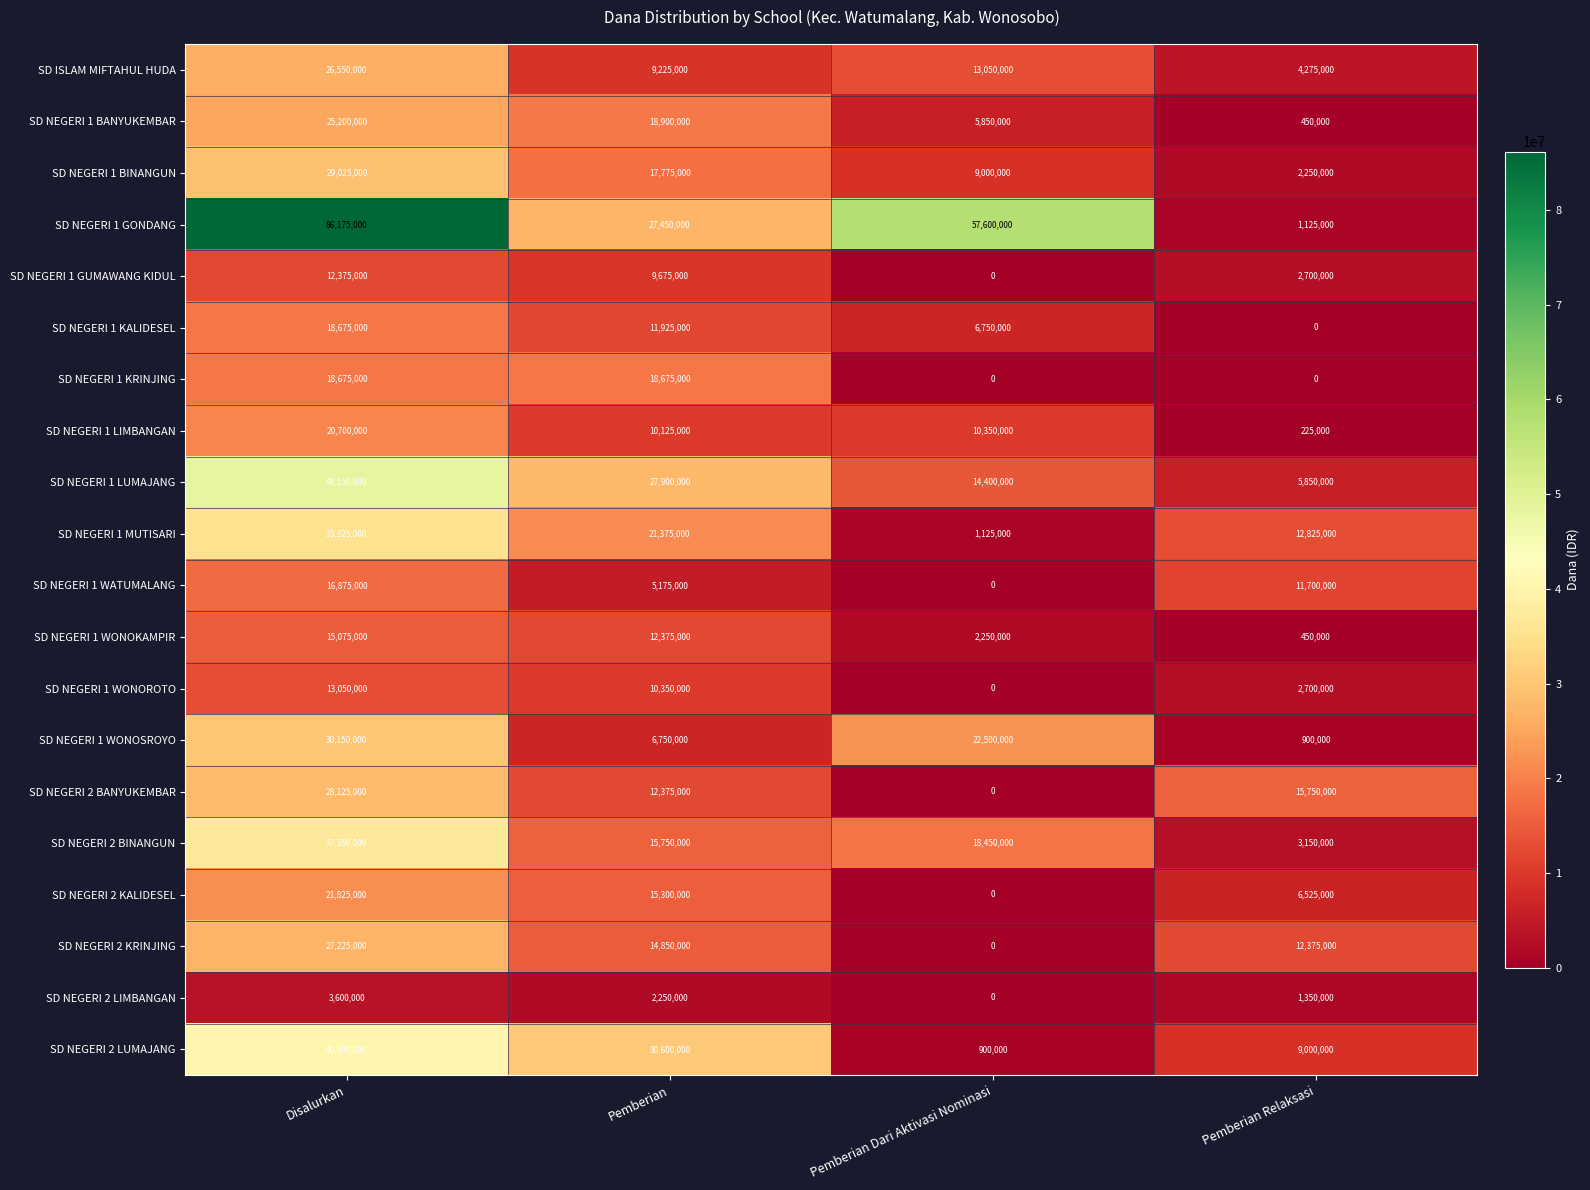

What is the difference between the maximum and minimum values in the SD NEGERI 1 WONOKAMPIR series?

14625000